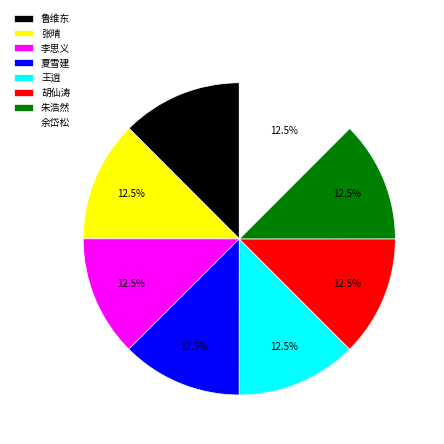

Is 朱浩然 the majority of the pie?

No